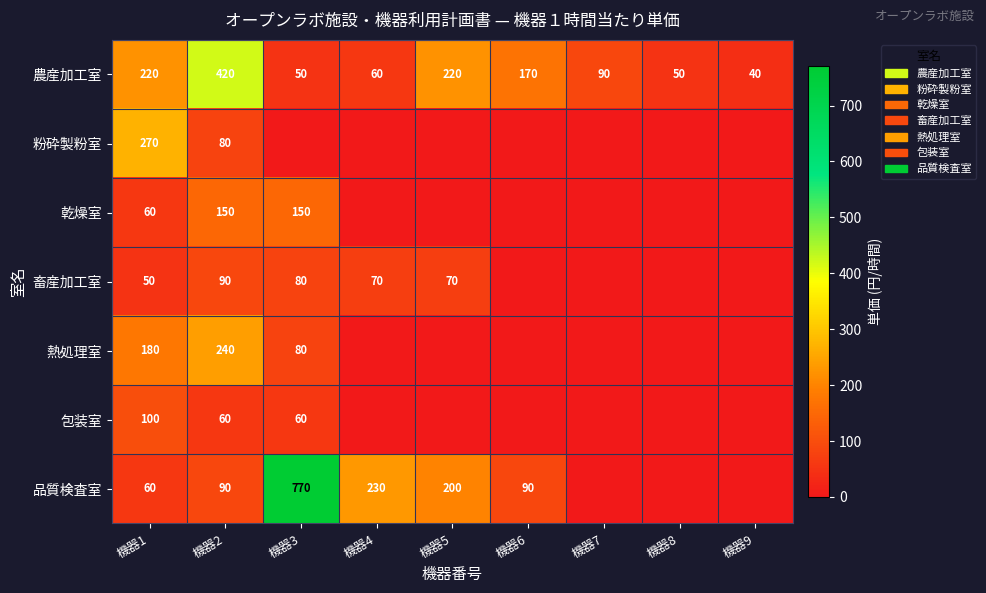

Is the value of 乾燥室 at 機器2 greater than the value of 農産加工室 at 機器1?

No